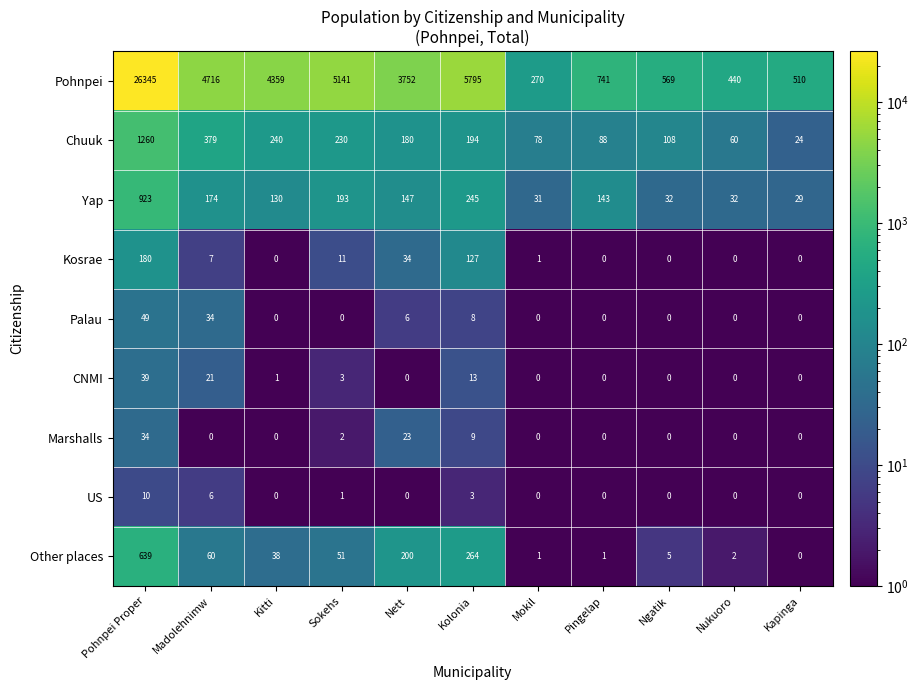

What is the minimum value shown in the chart?

0